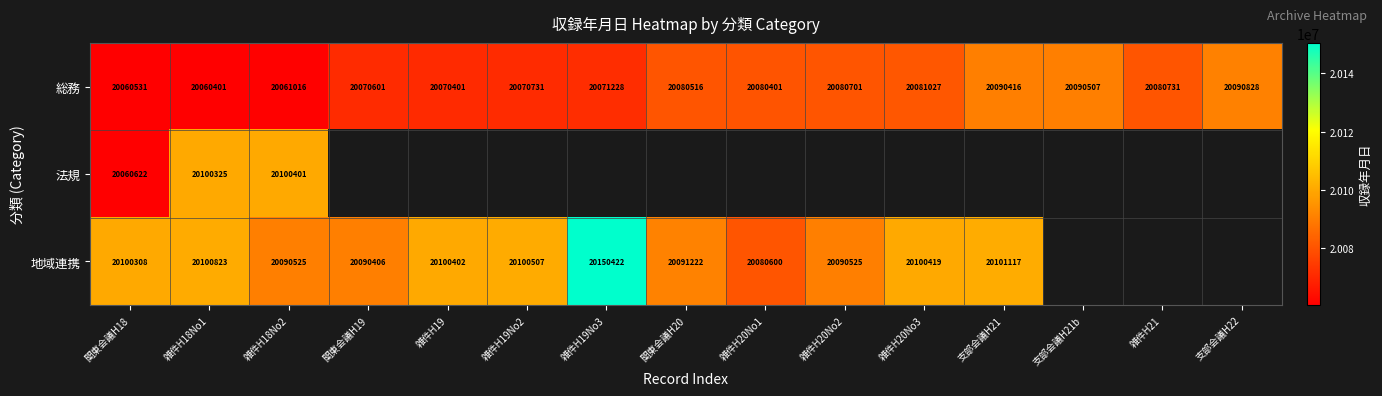

Where does the 総務 series first go above 20080401?

関東会議H20